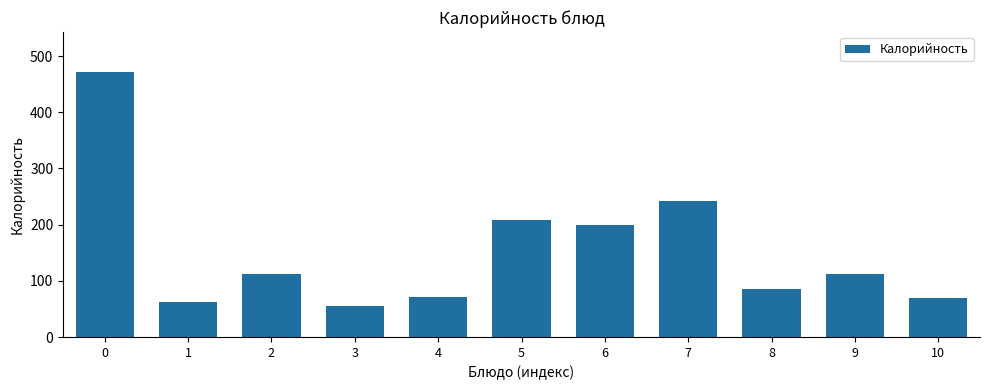

Are the bars horizontal?

No